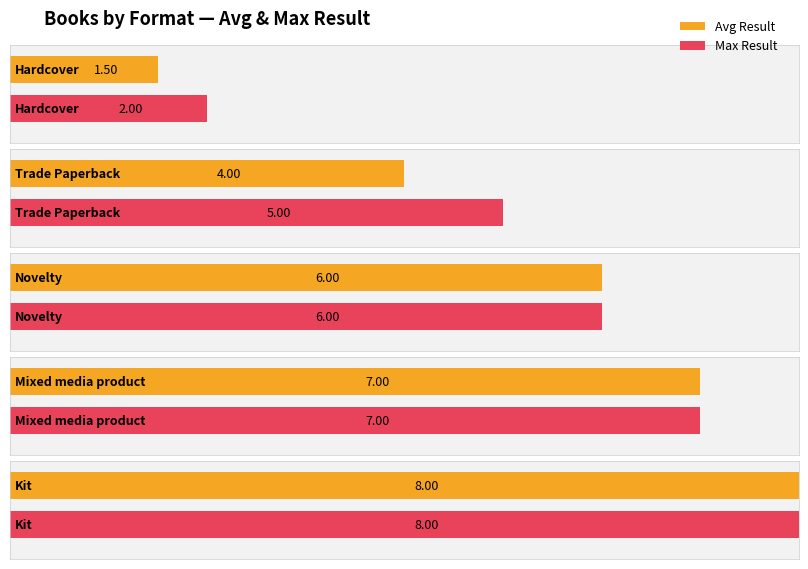

What is the greatest value displayed?

8